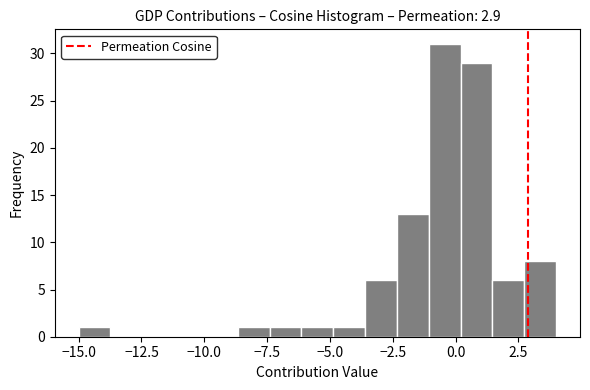

Read against the x-axis, roughly where is the centre of the tallest bar?

-0.5